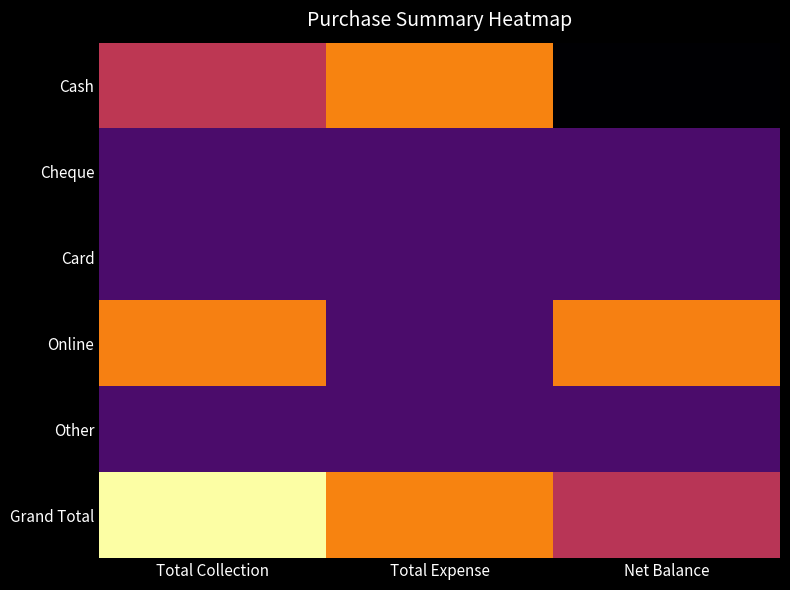

Reading left to right, transcribe all the data shown in this chart.

Cash: Total Collection=9597	Total Expense=17300	Net Balance=-7703
Cheque: Total Collection=0	Total Expense=0	Net Balance=0
Card: Total Collection=0	Total Expense=0	Net Balance=0
Online: Total Collection=16998	Total Expense=0	Net Balance=16998
Other: Total Collection=0	Total Expense=0	Net Balance=0
Grand Total: Total Collection=26595	Total Expense=17300	Net Balance=9295